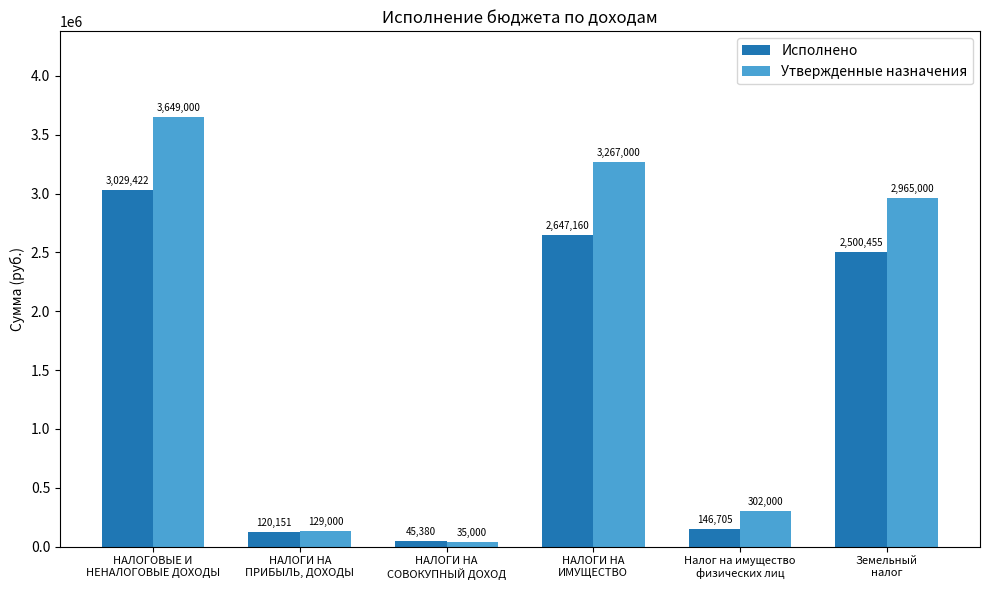

What is the smallest value displayed?

35000.0